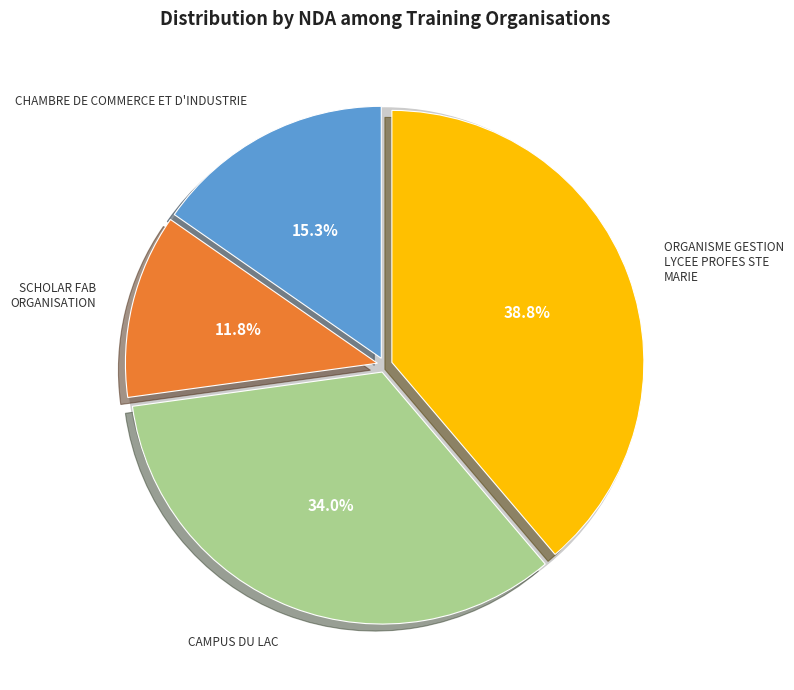

To the nearest percent, what is the difference between the CHAMBRE DE COMMERCE ET D'INDUSTRIE and ORGANISME GESTION LYCEE PROFES STE MARIE slice percentages?

23%